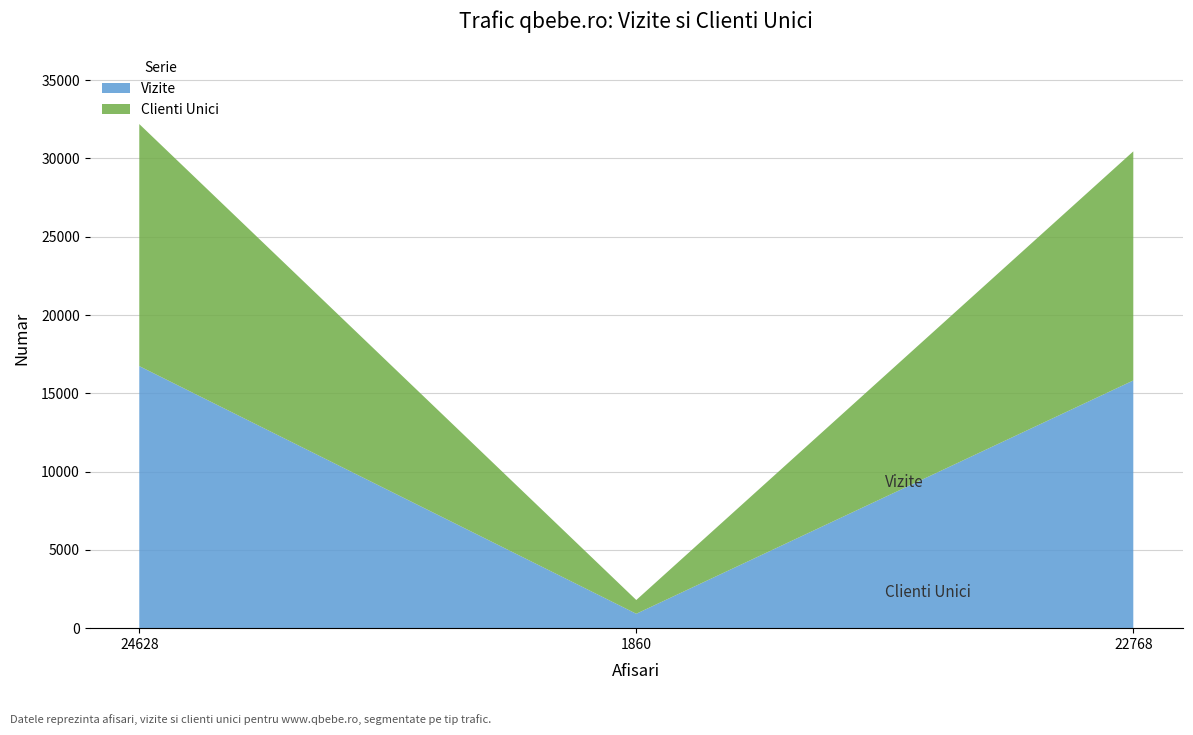

Reading left to right, transcribe all the data shown in this chart.

Vizite: 16738	918	15820
Clienti Unici: 15462	879	14635